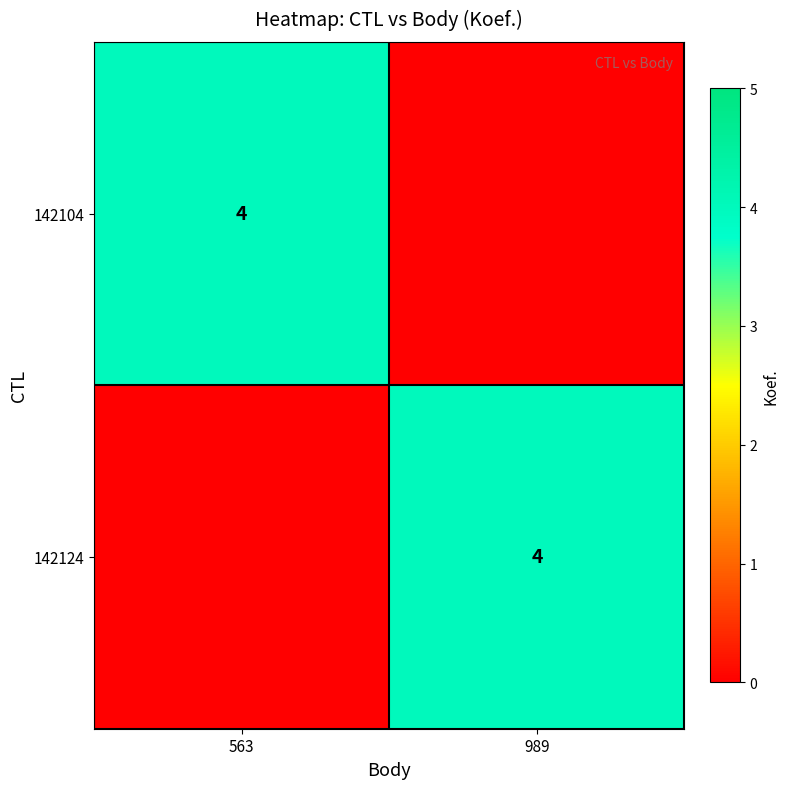

Which has a higher value, 989 or 563?

563